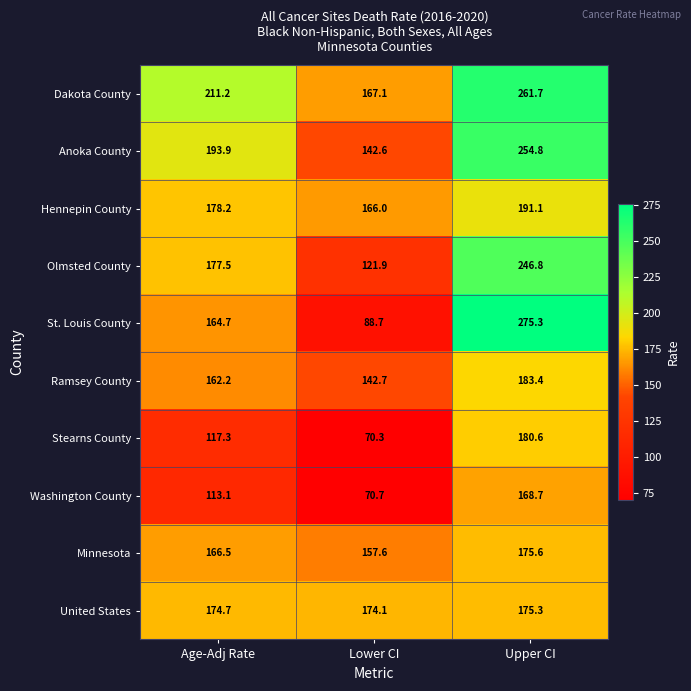

At how many categories does at least one series exceed 236?

1